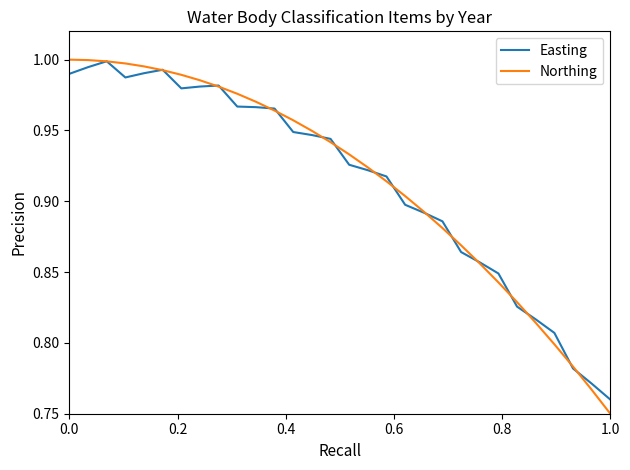

How many lines are shown in the chart?

2